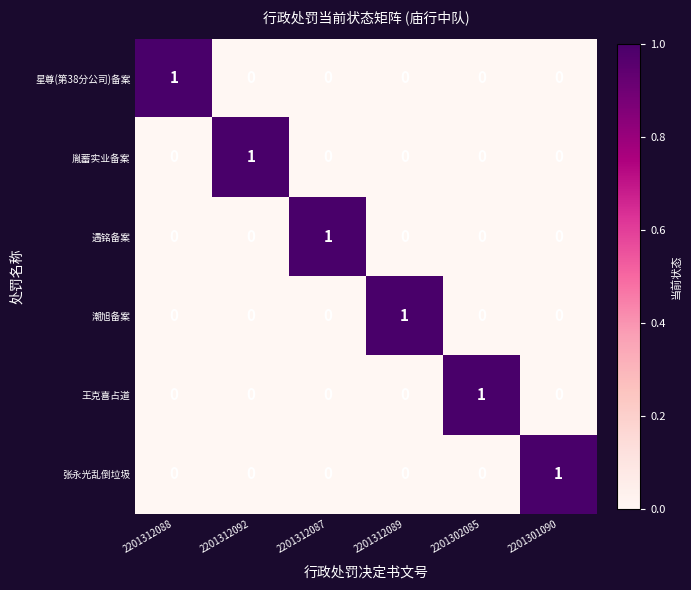

What is the total value across all series at 2201312089?

1